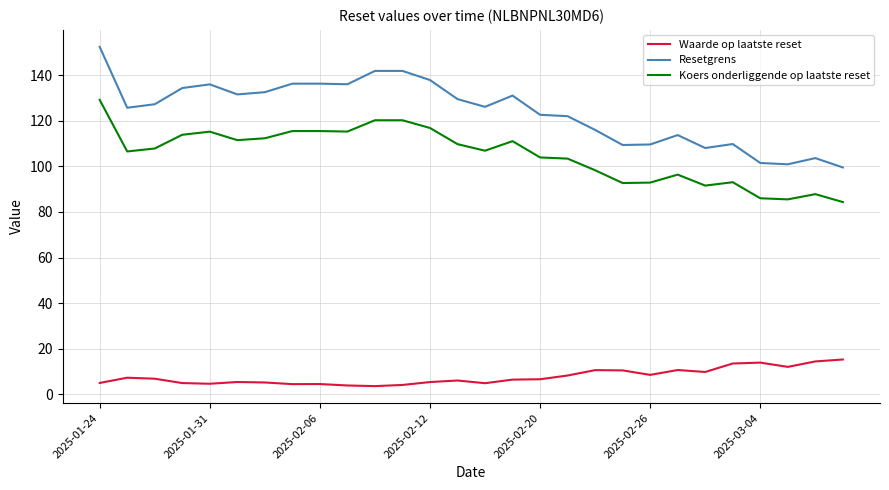

What is the smallest value displayed?

3.6